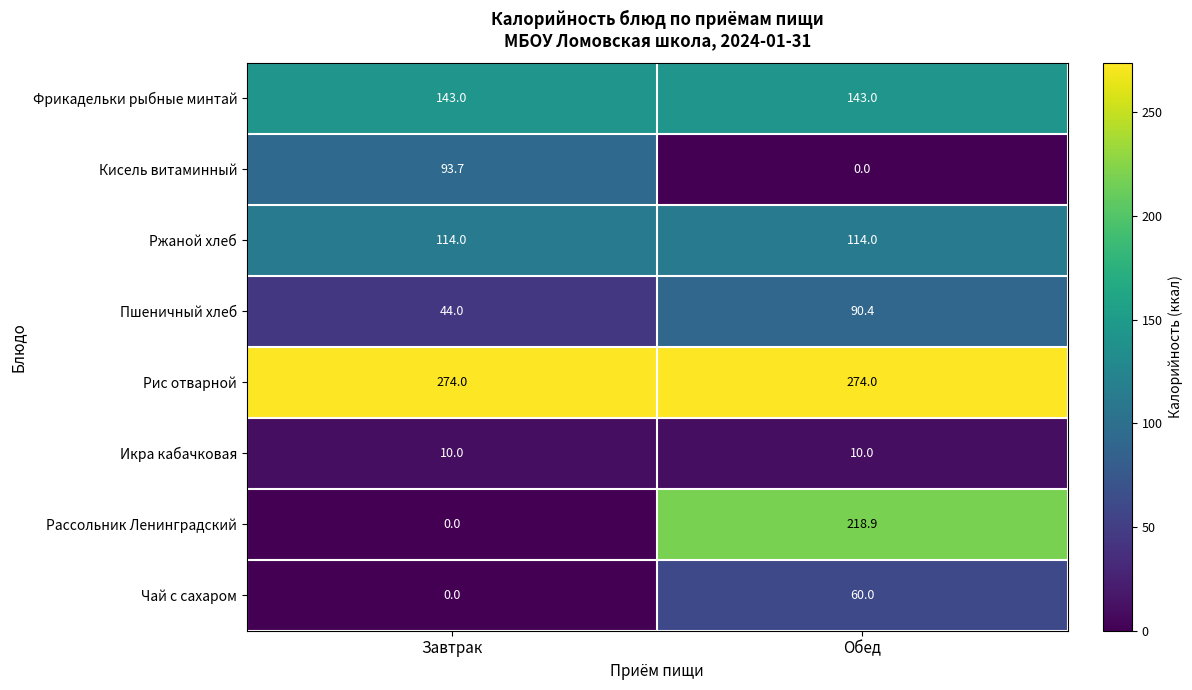

At which label does Кисель витаминный first exceed 93?

Завтрак